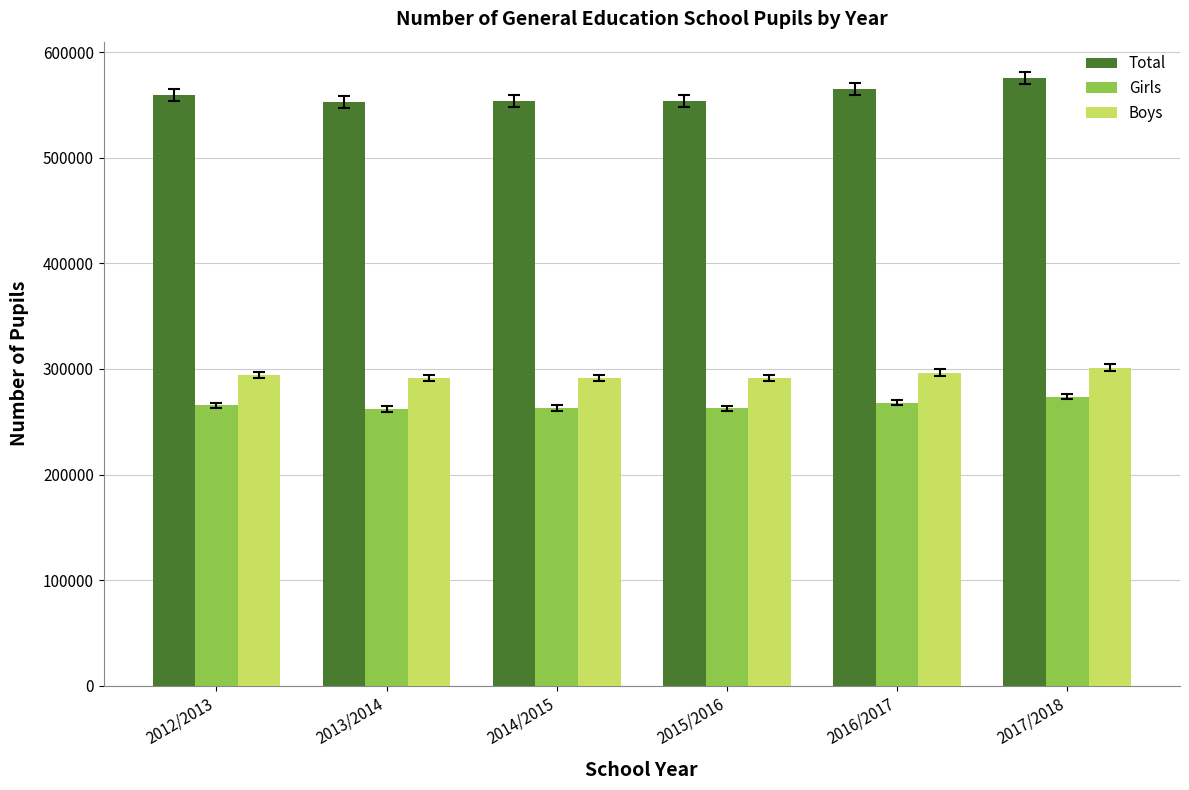

What is the total value across all series at 2012/2013?

1118830